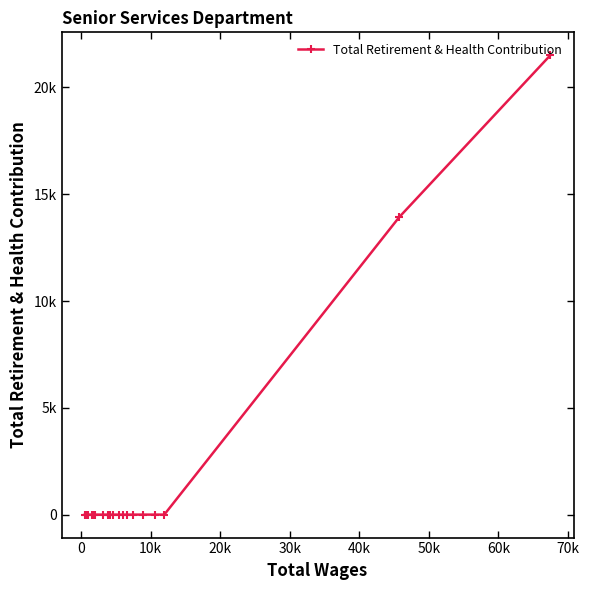

Count the number of data series in this chart.

1